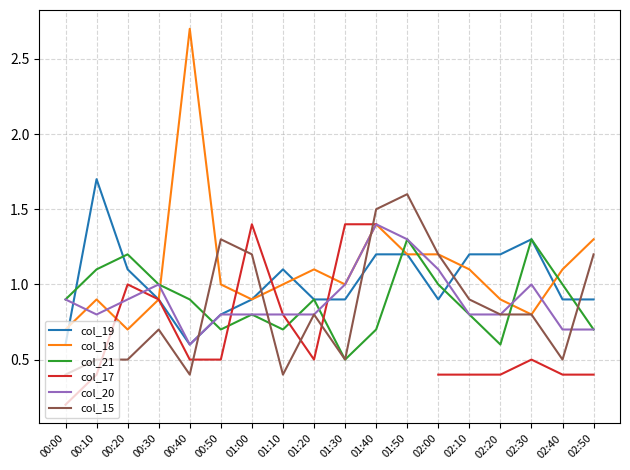

What is the difference between the highest and lowest values at 02:20?

0.8